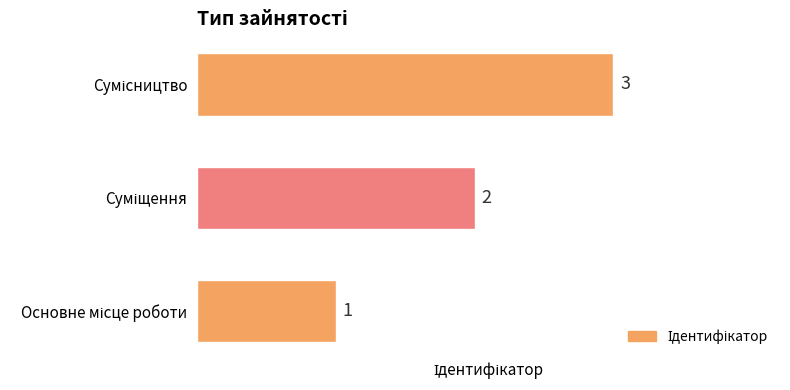

Count the values in the range 1 to 3.

3